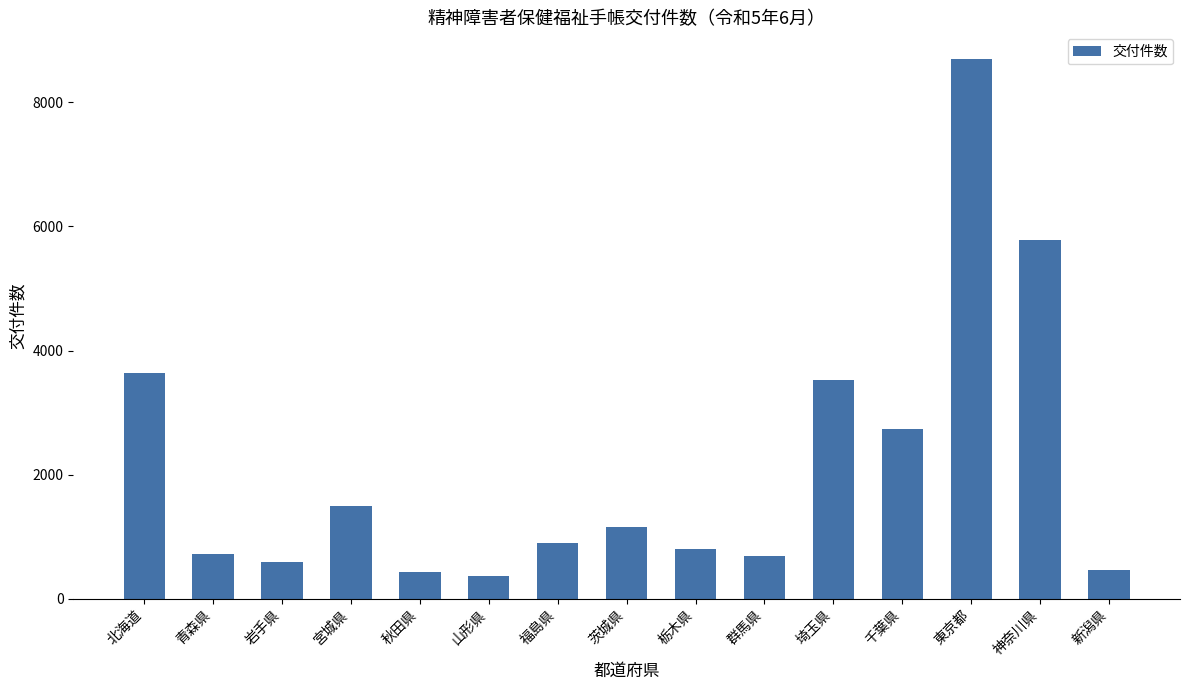

Between 北海道 and 山形県, which is larger?

北海道